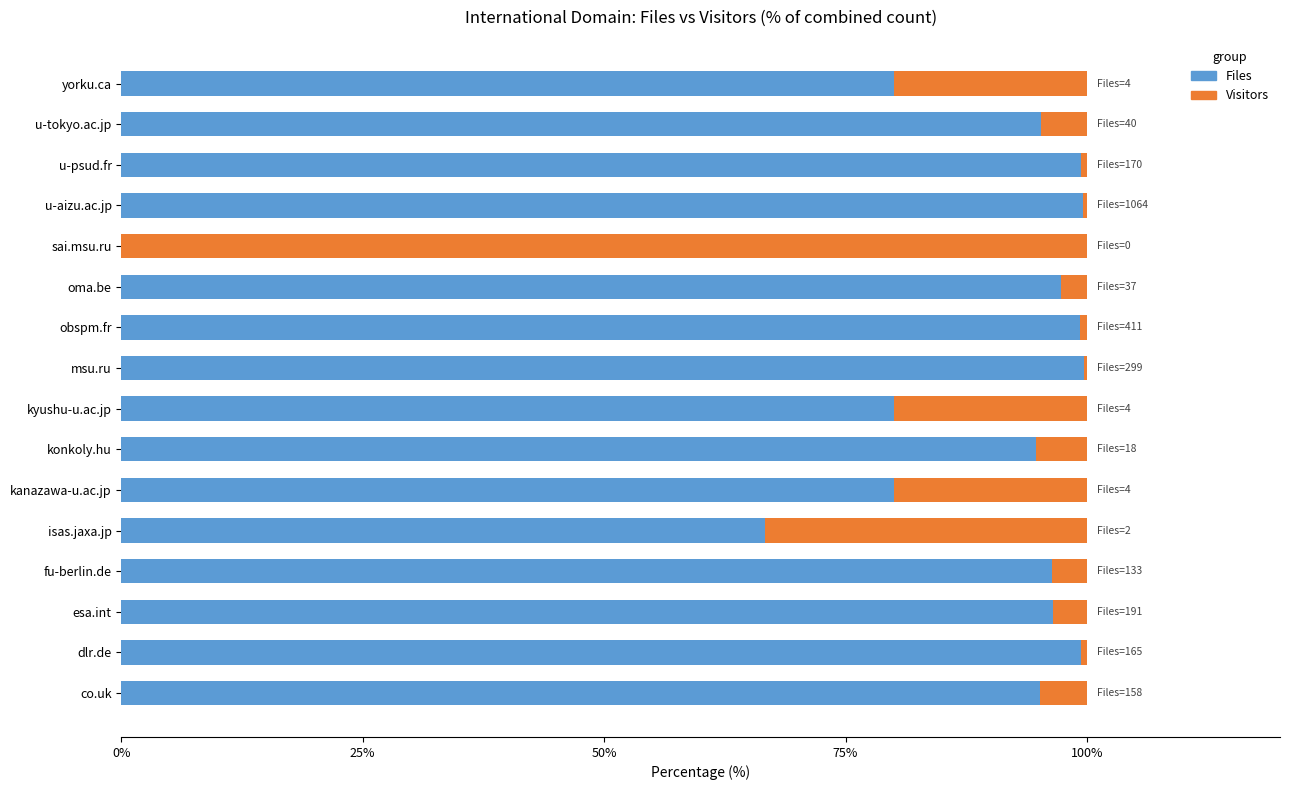

How many categories are shown in the chart?

16